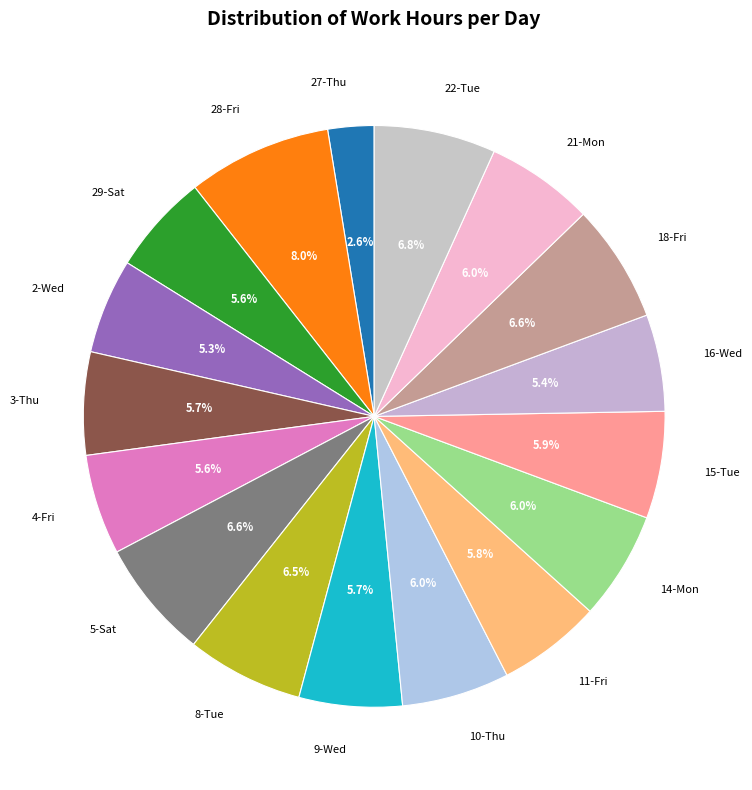

What is the smallest slice in the pie chart?

27-Thu